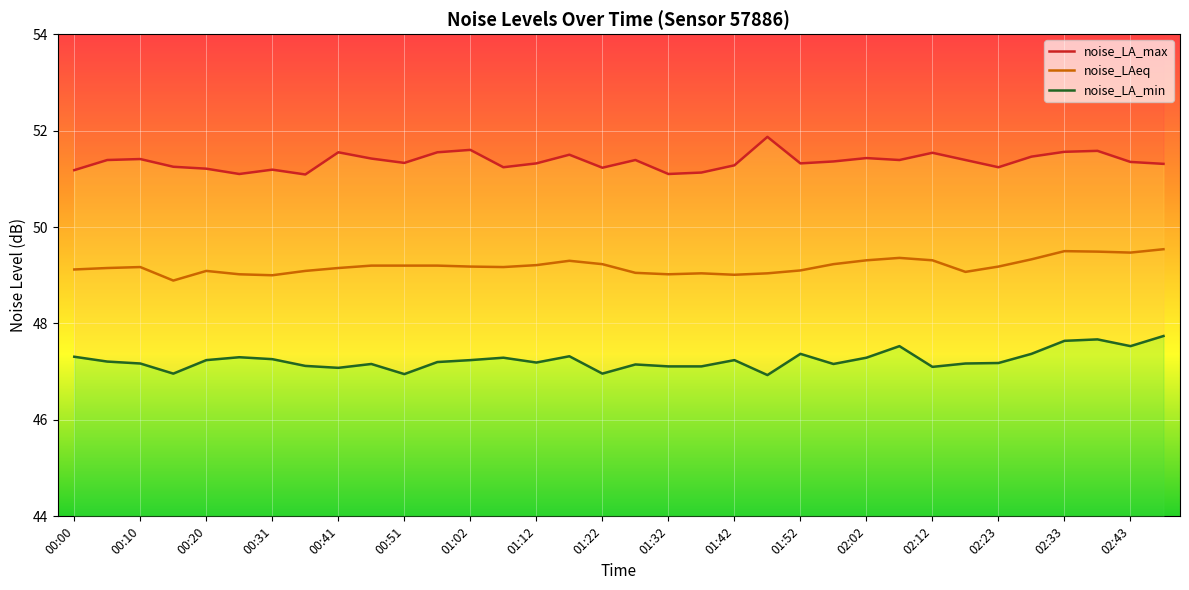

At 00:41, list the series in order from largest to smallest.

noise_LA_max, noise_LAeq, noise_LA_min